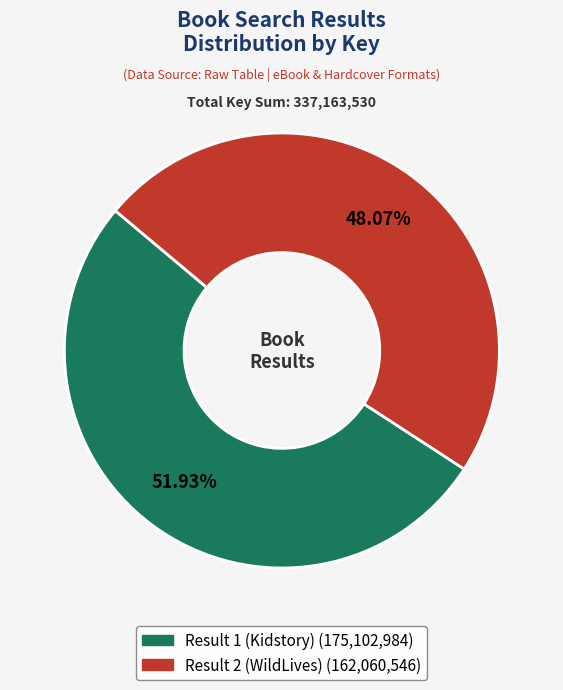

Which category has the smallest portion of the pie?

Result 2 (WildLives)